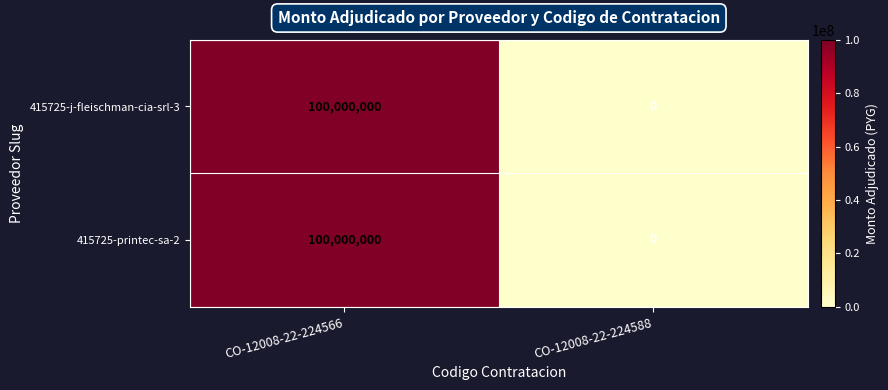

True or false: 415725-printec-sa-2 has a value of 0 at CO-12008-22-224588.

True